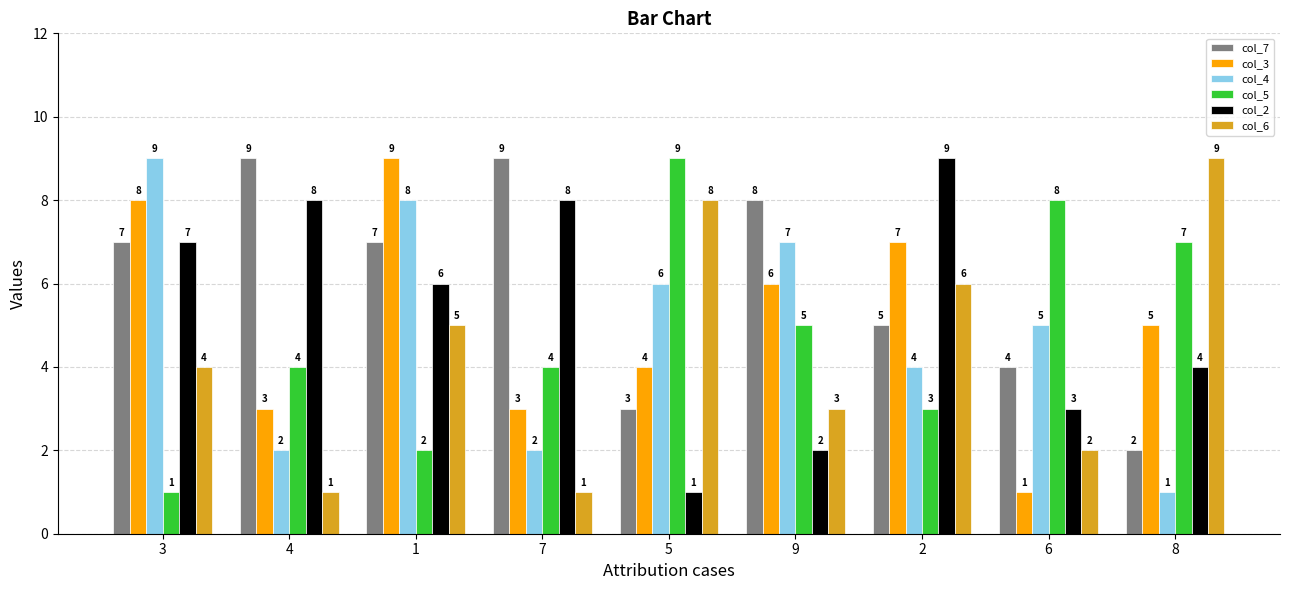

How many data points in col_3 are less than 5?

4